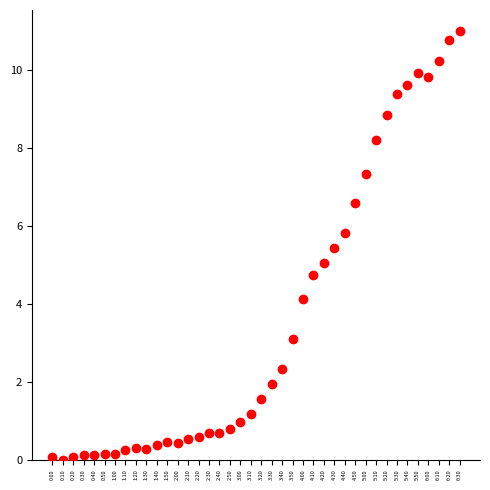

What is the range of Y values (max minus min)?

11.0